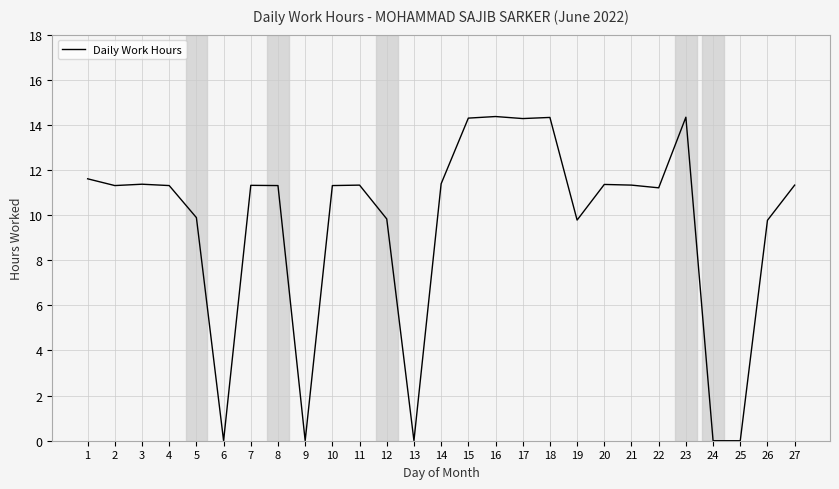

Where does the data first go above 11?

1